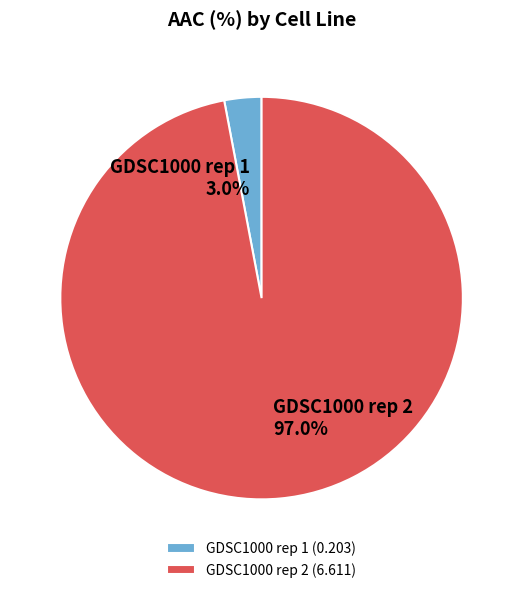

Which category has the biggest portion of the pie?

GDSC1000 rep 2